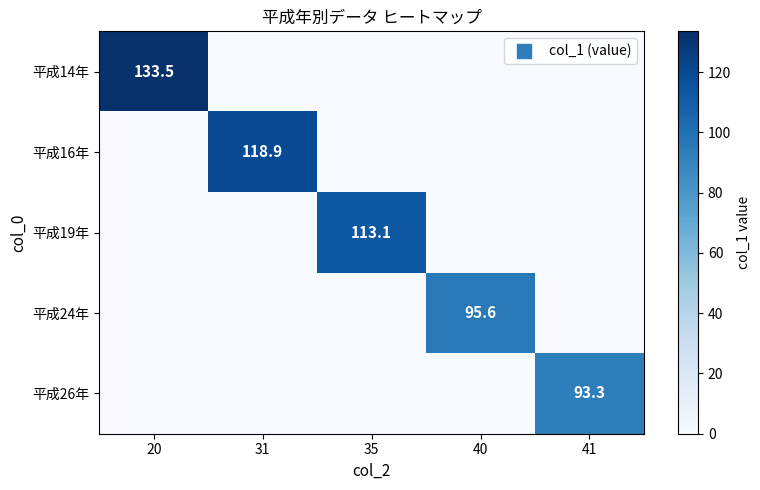

At which label is 平成16年 closest to 59?

20